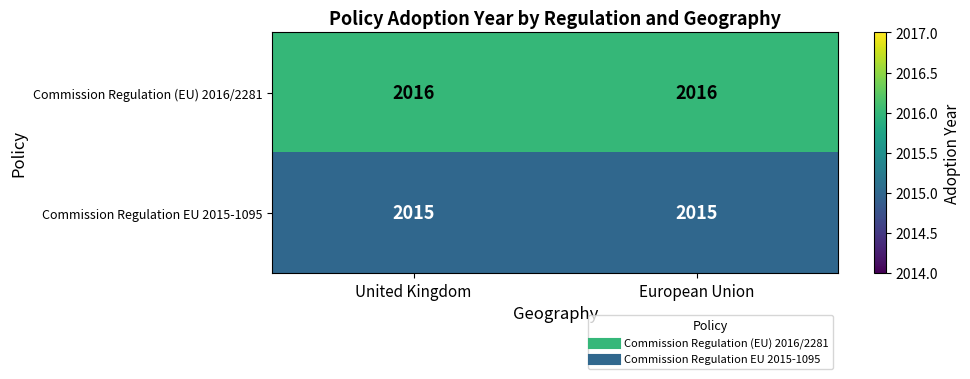

Reading right to left, extract all data points from this chart.

Commission Regulation (EU) 2016/2281: European Union=2016	United Kingdom=2016
Commission Regulation EU 2015-1095: European Union=2015	United Kingdom=2015